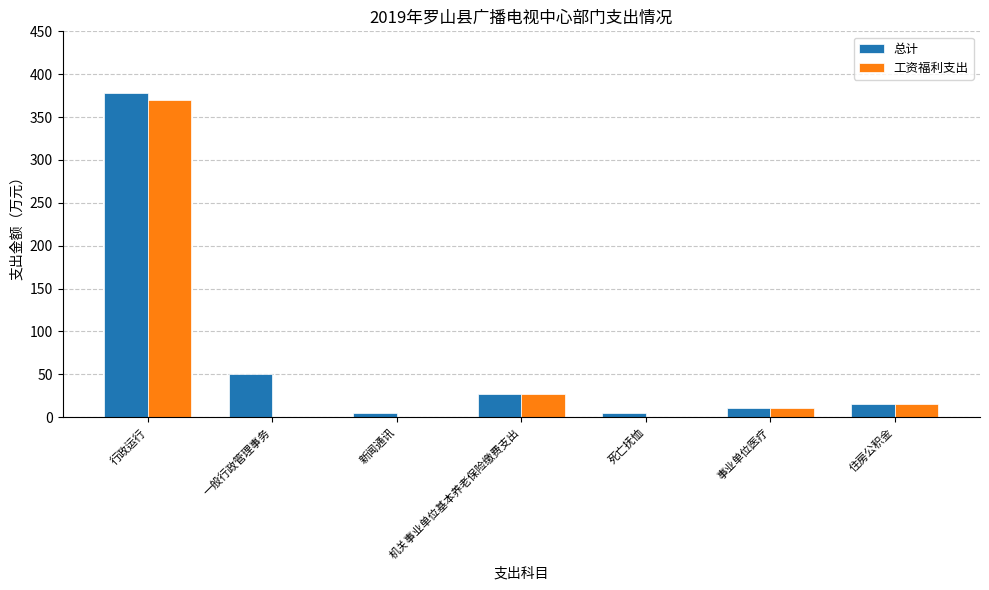

Is it true that 总计 equals 15.6 at 住房公积金?

True